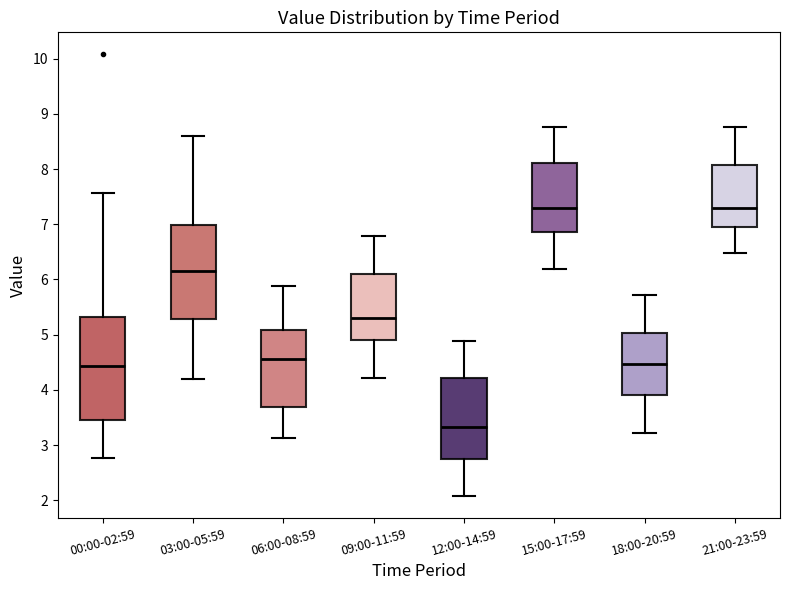

Where does the upper whisker of the box for 18:00-20:59 end on the y-axis? The values are not printed on the chart, so give them approximately, as read against the axis.

5.7